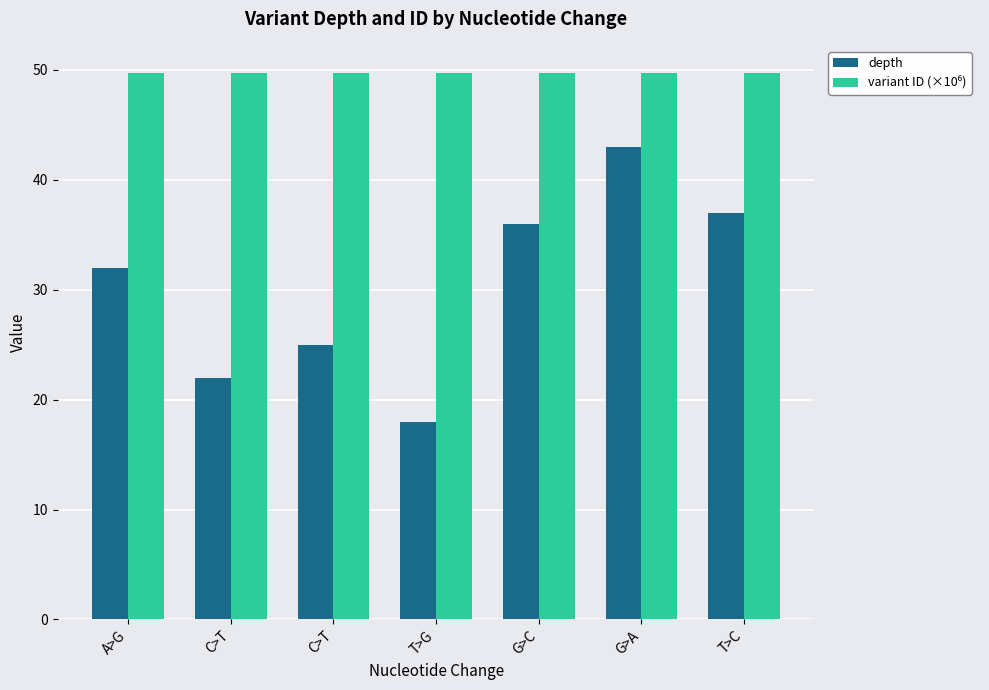

List the labels in order of variant ID (×10⁶) value, largest first.

T>C, G>A, G>C, T>G, C>T, C>T, A>G